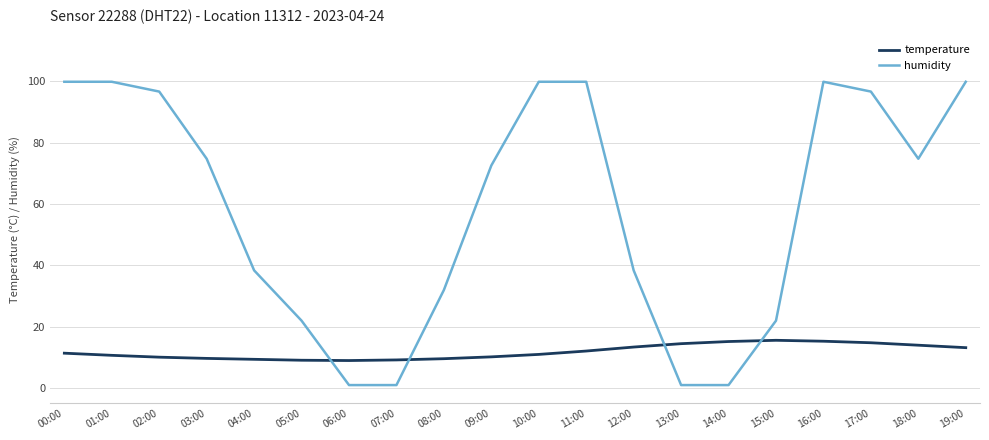

Rank the series by their average value, from lowest to highest.

temperature, humidity